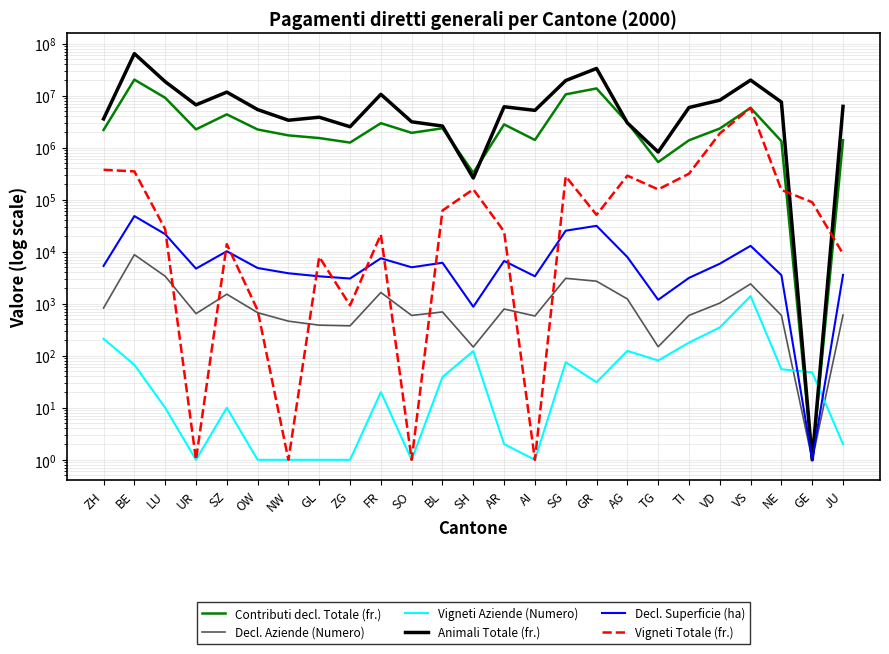

At which category does Decl. Superficie (ha) reach its first local valley?

UR